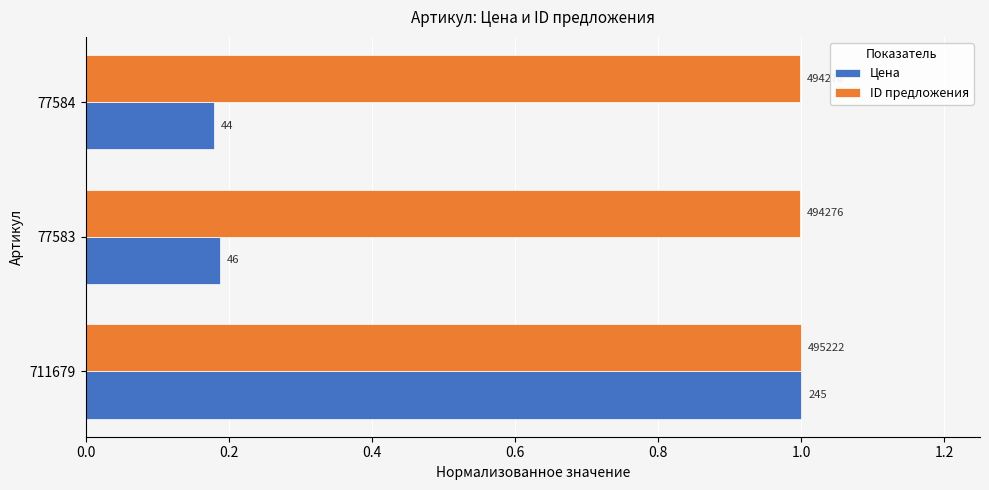

What are all the series names shown in the legend?

Цена, ID предложения